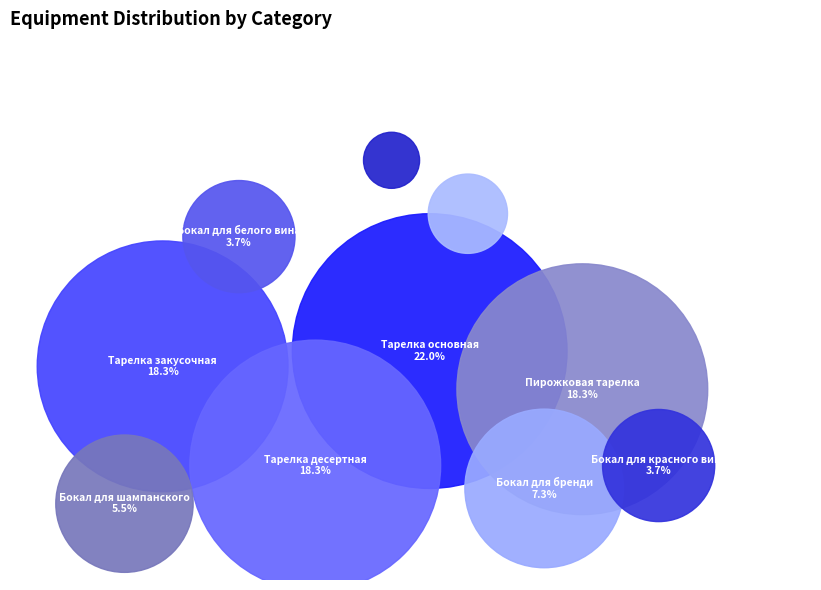

To the nearest percent, what is the difference between the Тарелка основная and Тарелка десертная slice percentages?

4%